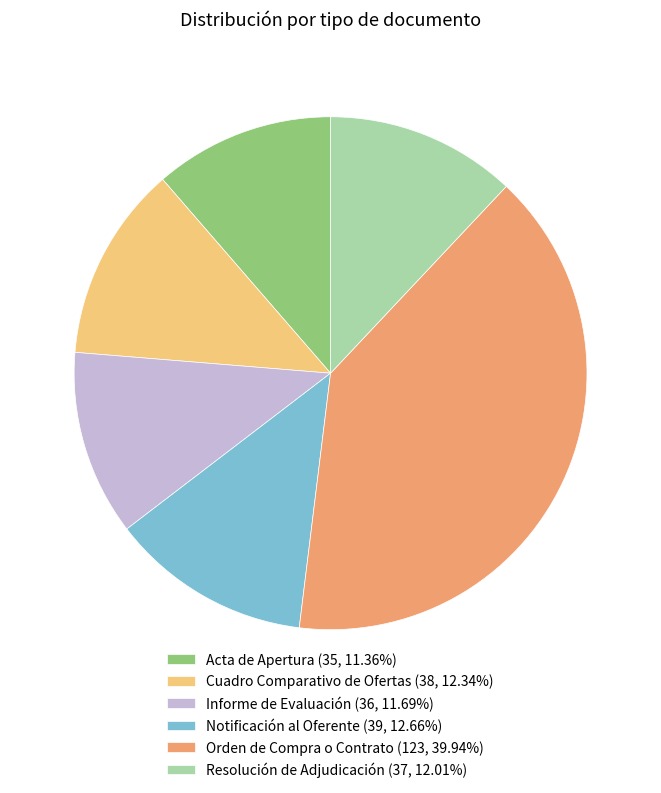

Does Notificación al Oferente (39, 12.66%) account for over 50% of the chart?

No